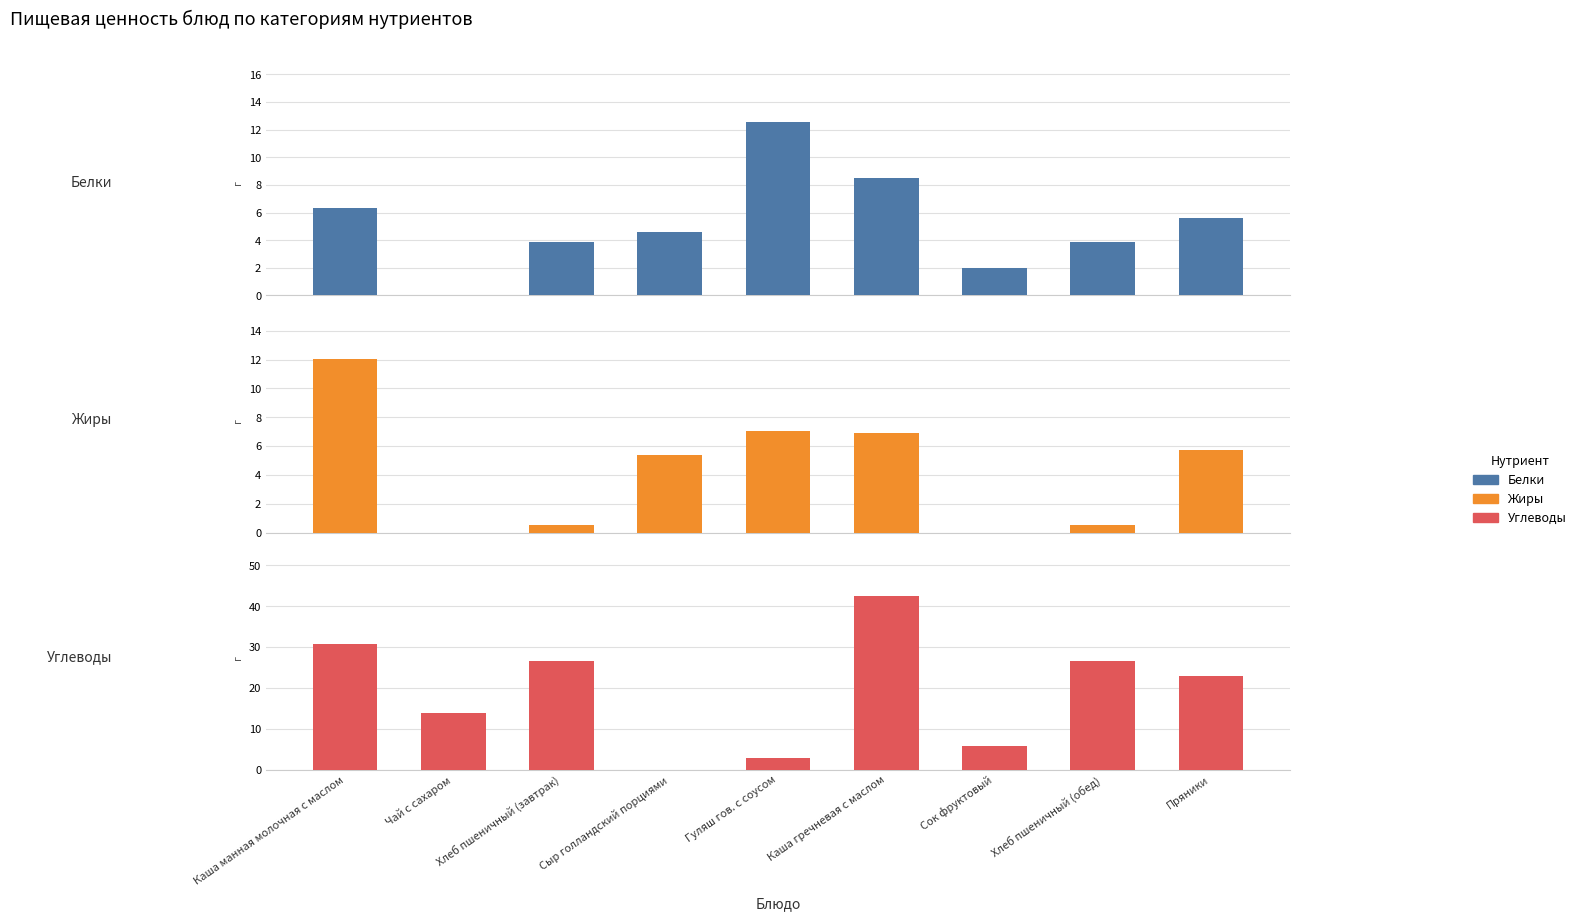

What is the label of the 7th bar from the left?

Сок фруктовый